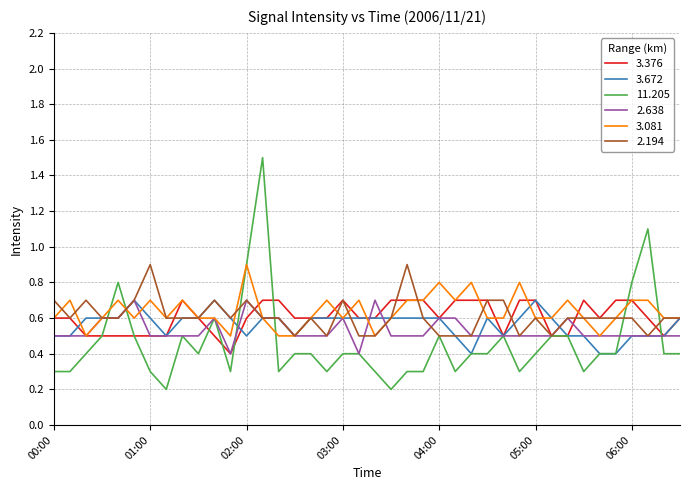

Which series has the largest range (max minus min)?

11.205